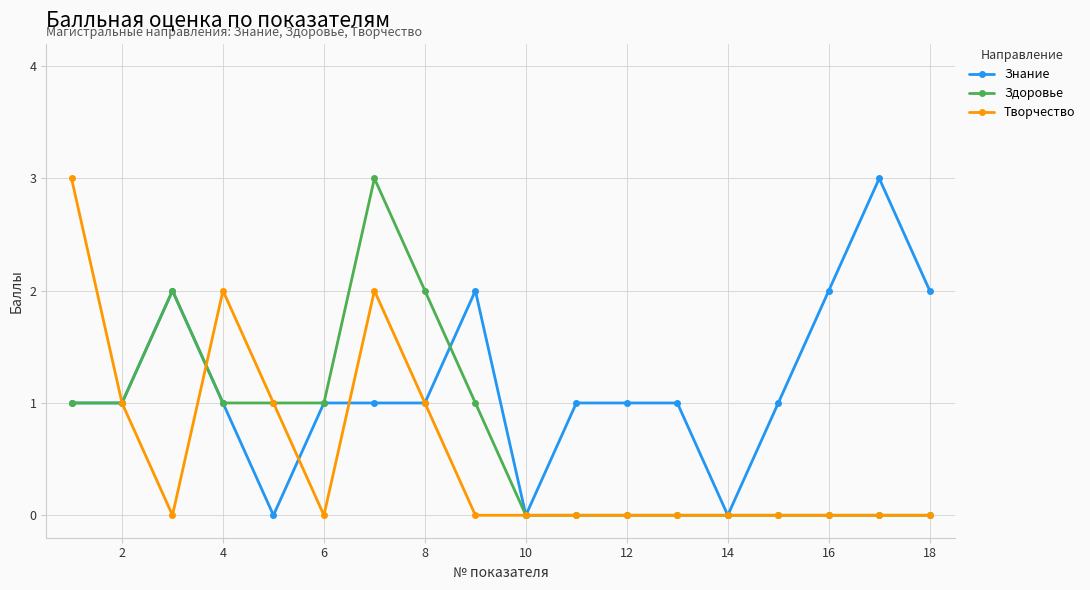

Does the chart display data point markers on the line(s)?

Yes